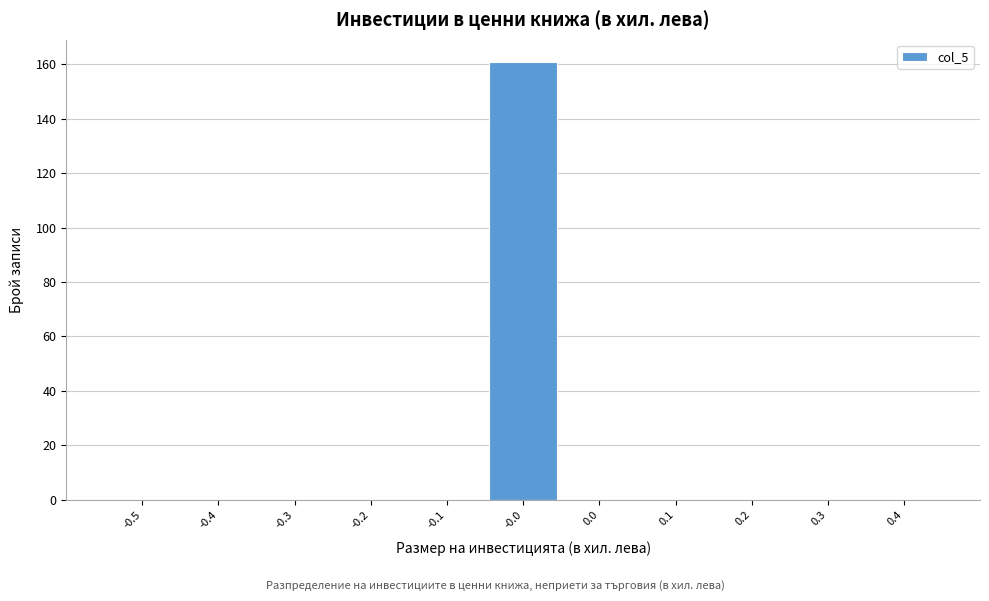

Reading right to left, extract all data points from this chart.

0.4=0	0.3=0	0.2=0	0.1=0	0.0=0	-0.0=161	-0.1=0	-0.2=0	-0.3=0	-0.4=0	-0.5=0